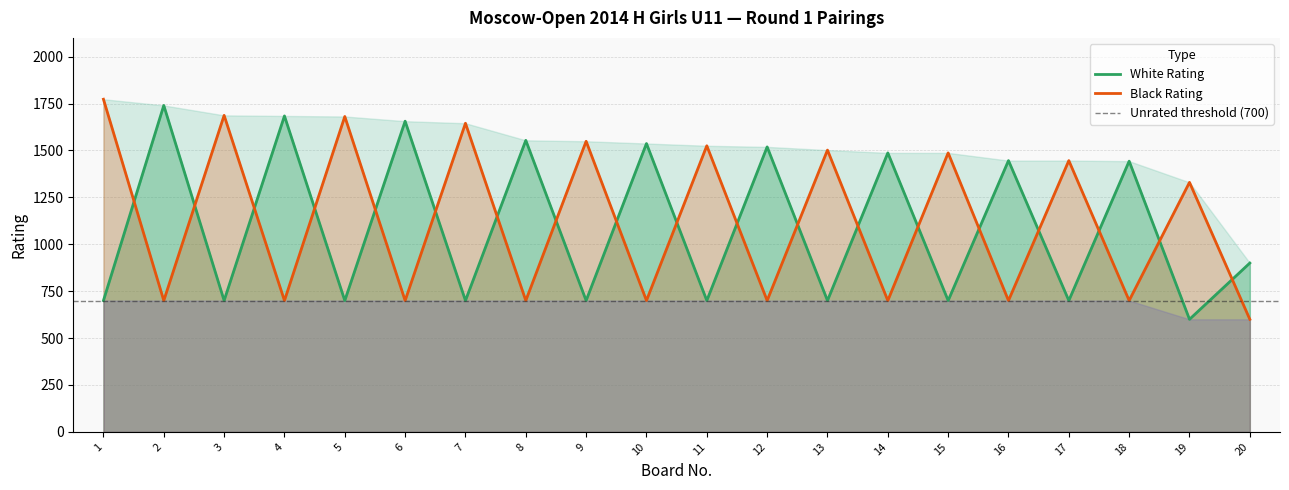

The value of Black Rating at 5 is 1681. True or false?

True